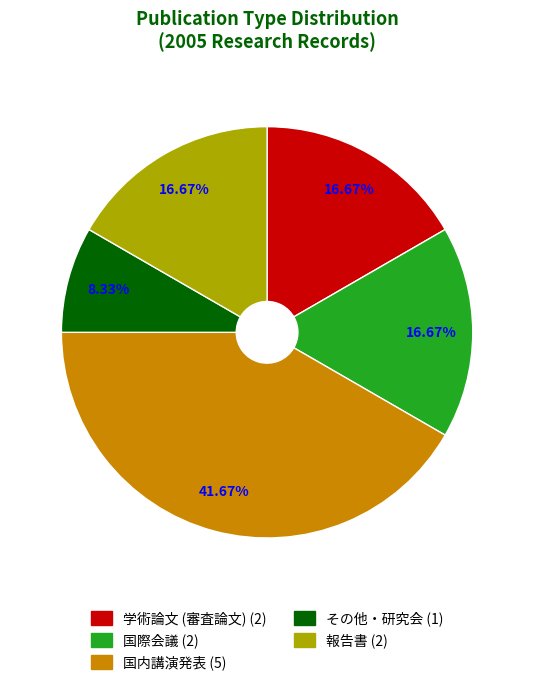

What is the ratio of the value at 学術論文 (審査論文) to the value at 報告書?

1.0